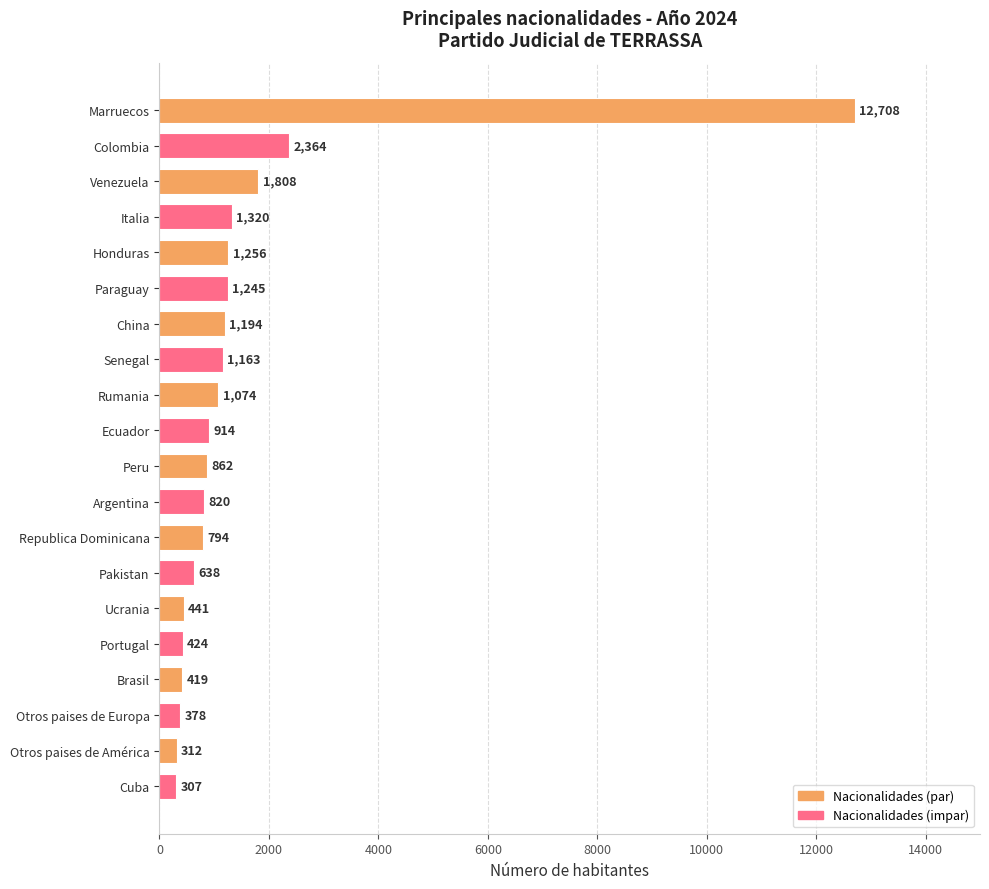

How many bars are there in total?

20